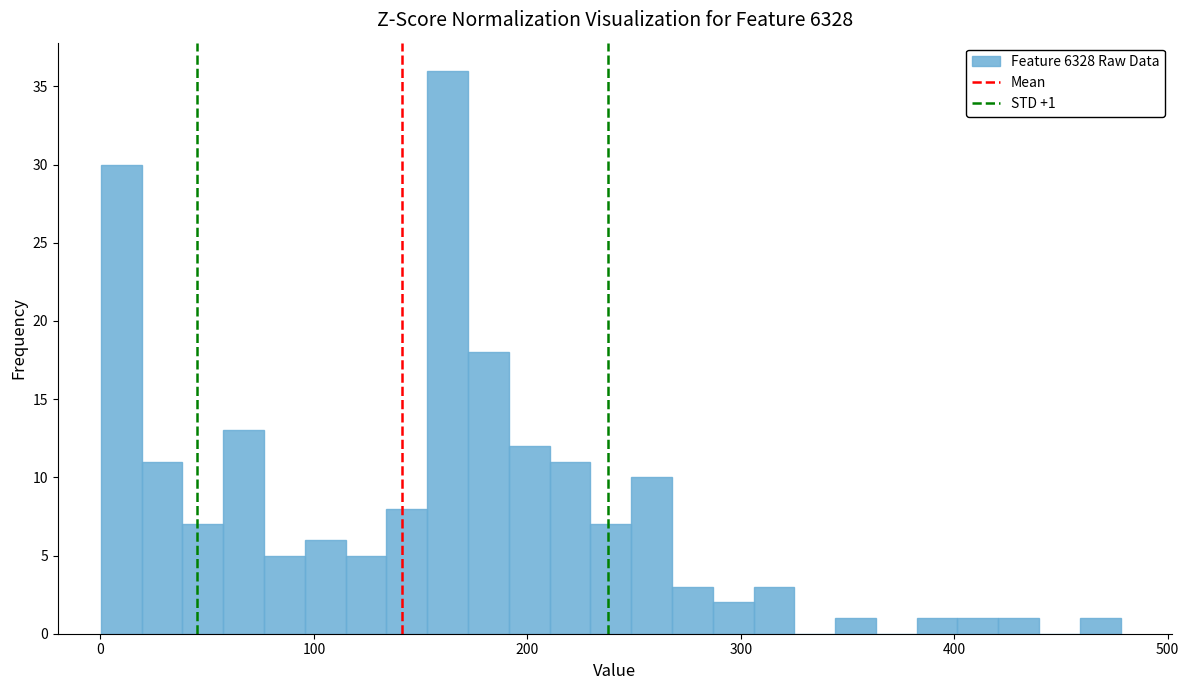

Around what value on the x-axis is the tallest bar? Give the approximate position of its centre, as read against the axis.

160